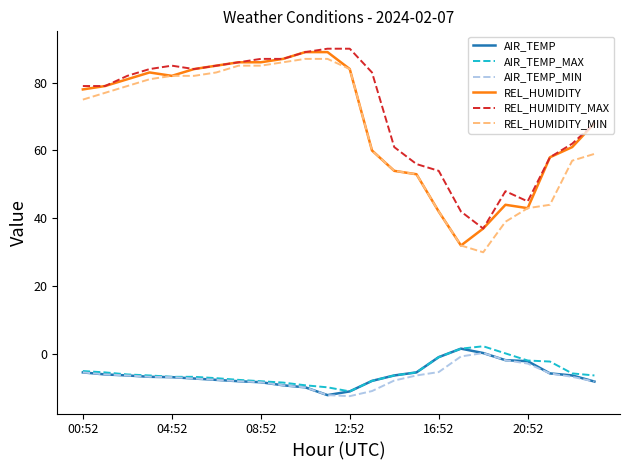

What is the sum of all REL_HUMIDITY values?

1645.0